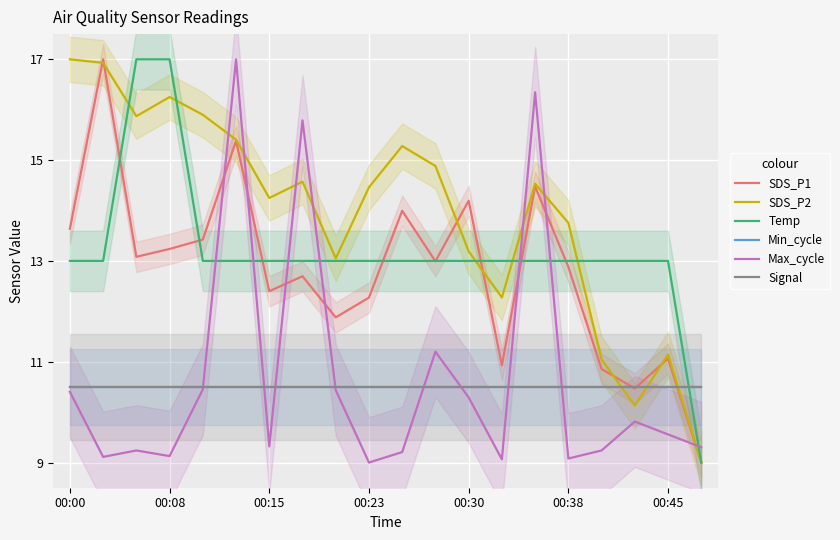

What is the difference between the second highest and minimum values in the SDS_P1 series?

6.4